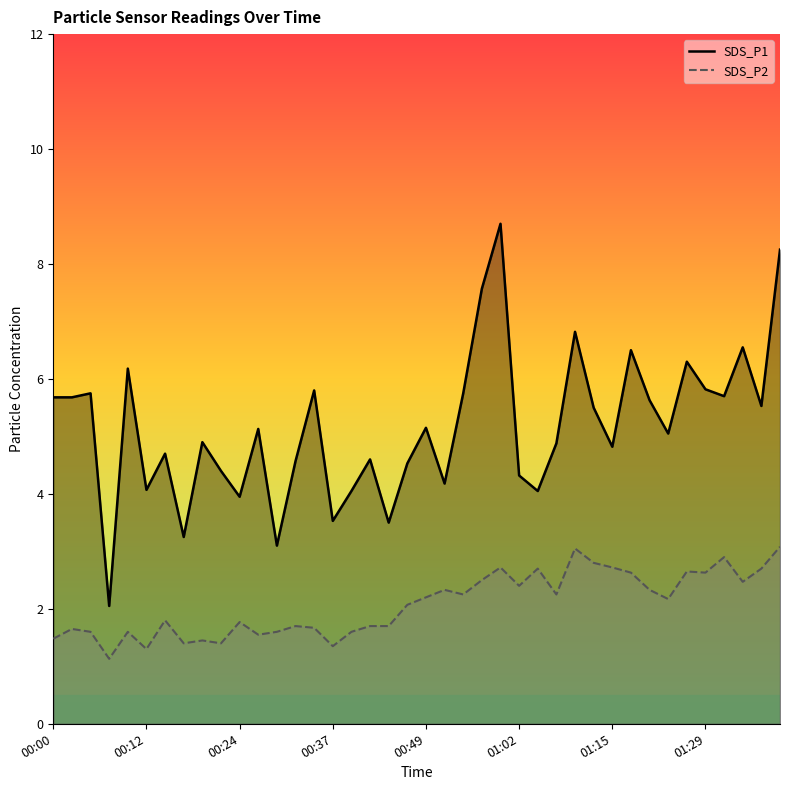

True or false: SDS_P1 has a value of 1.3 at 01:15.

False